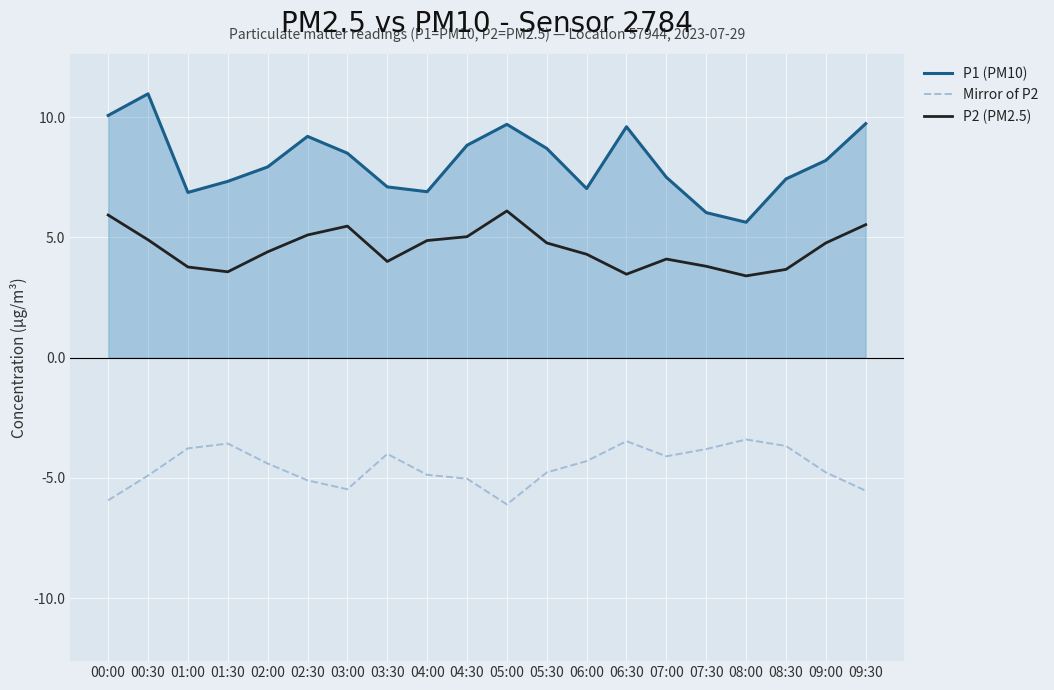

Where does the P1 (PM10) series first go above 8?

00:00